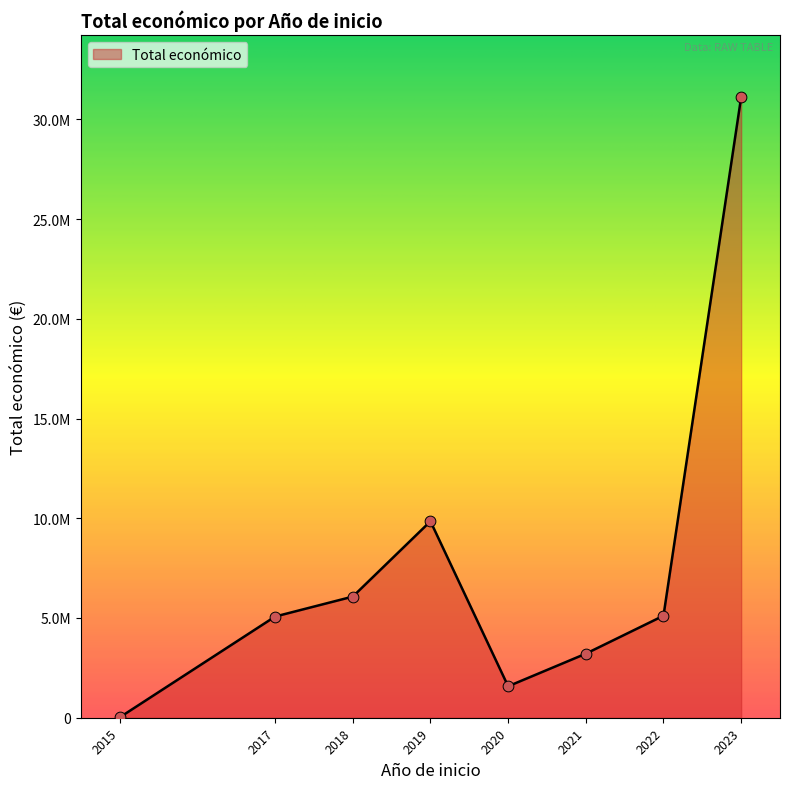

Which has a higher value, 2023 or 2018?

2023